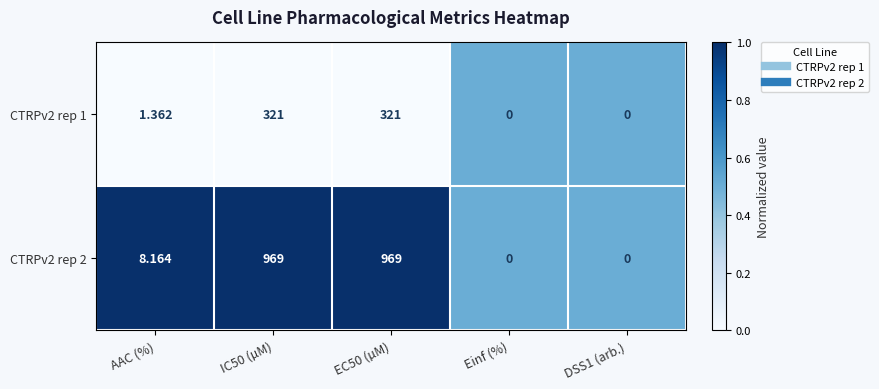

Where is CTRPv2 rep 2 nearest to the value 484?

AAC (%)